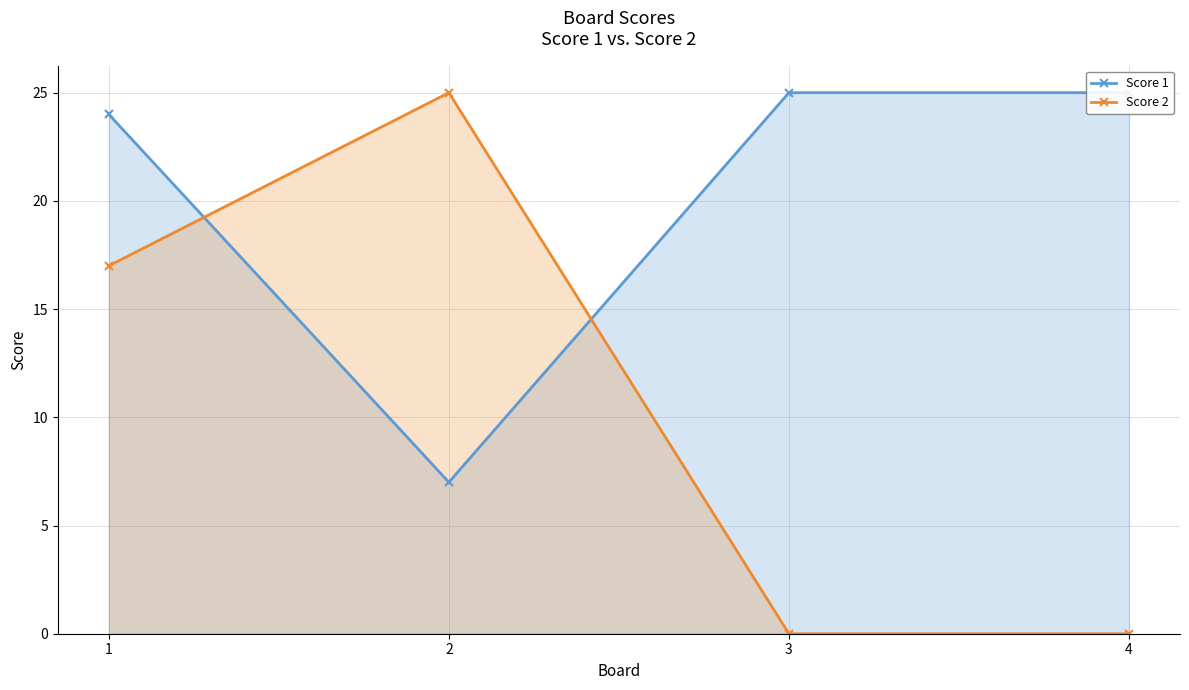

What is the sum of the Score 1 values at 1 and 2?

31